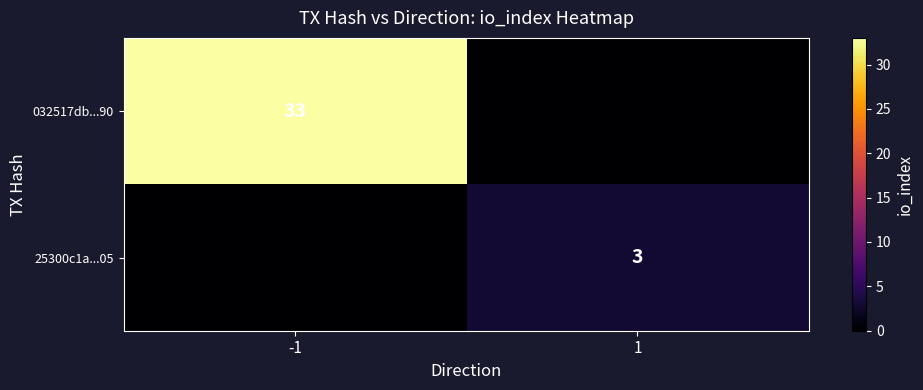

Is it true that 25300c1a...05 equals 3 at 1?

True